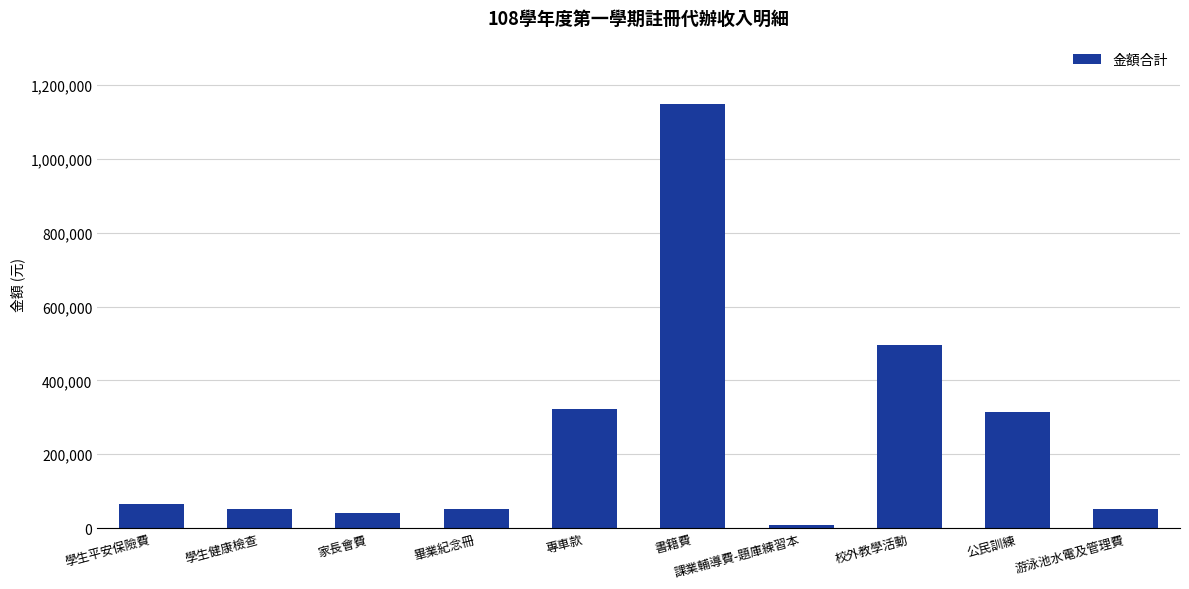

What is the label of the 2nd bar from the right?

公民訓練